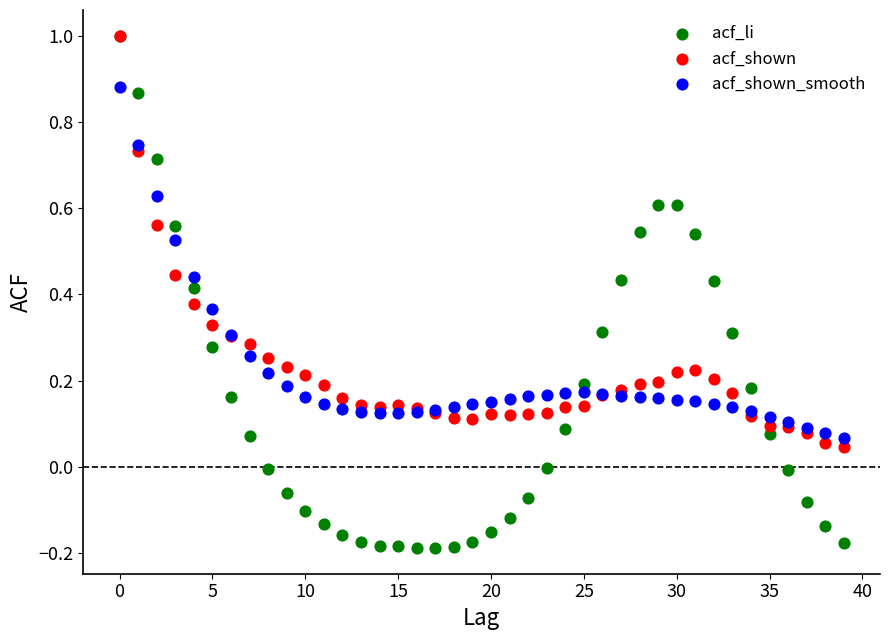

What are all the series names shown in the legend?

acf_li, acf_shown, acf_shown_smooth